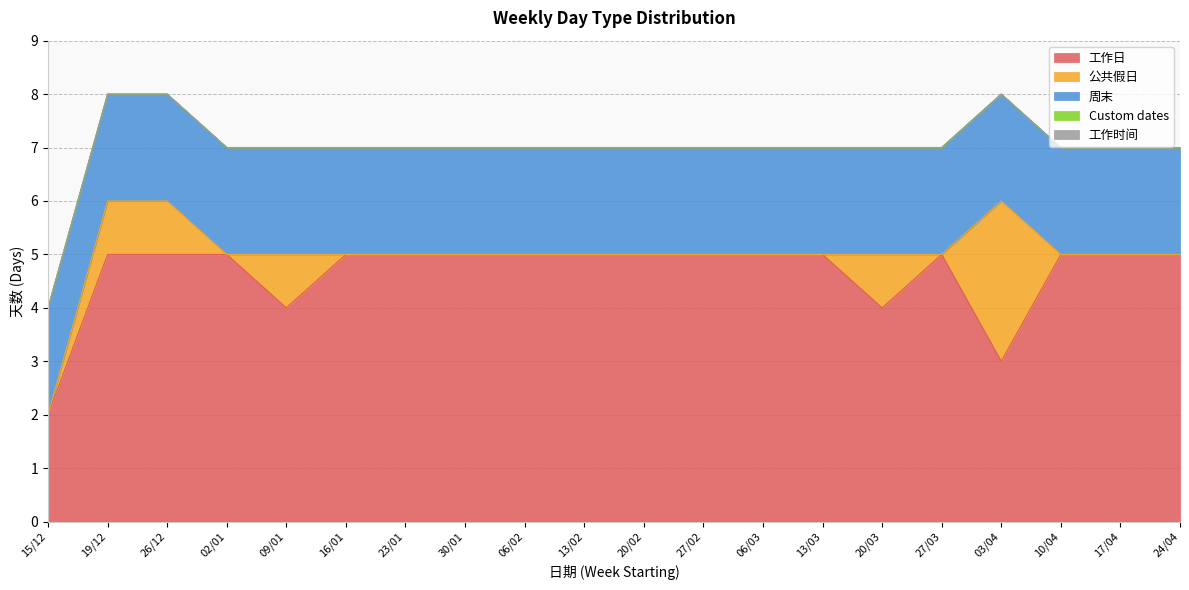

Is the value of 工作日 at 26/12 greater than the value of Custom dates at 27/03?

Yes